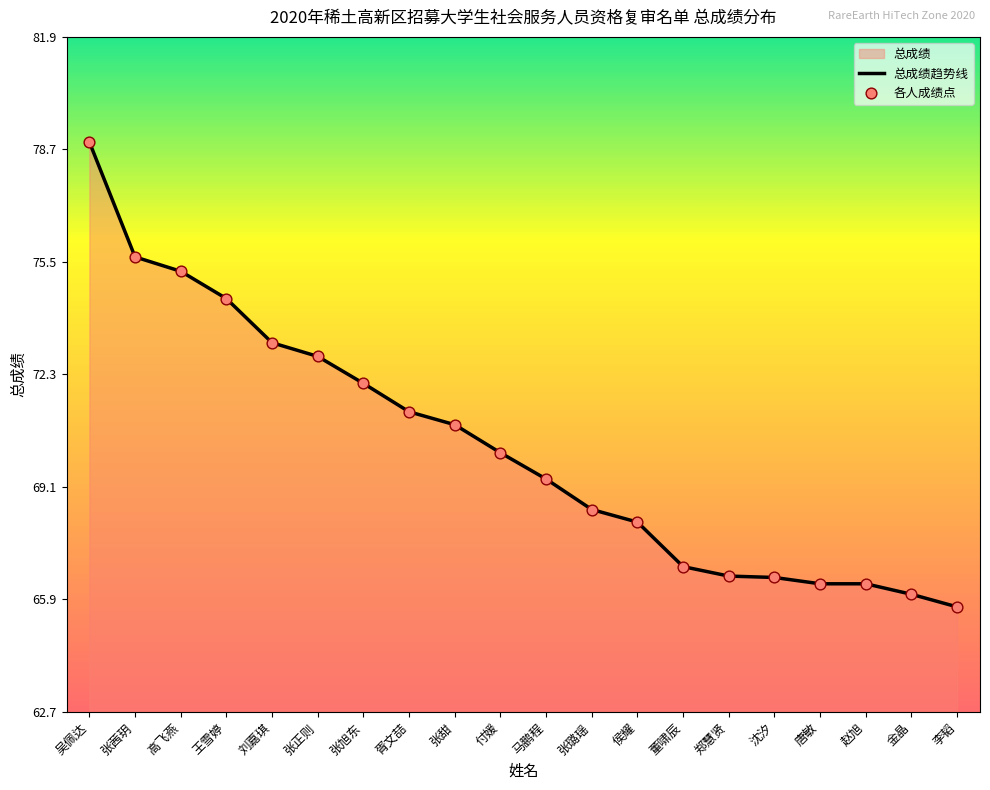

Which series has the largest total across all categories?

总成绩趋势线